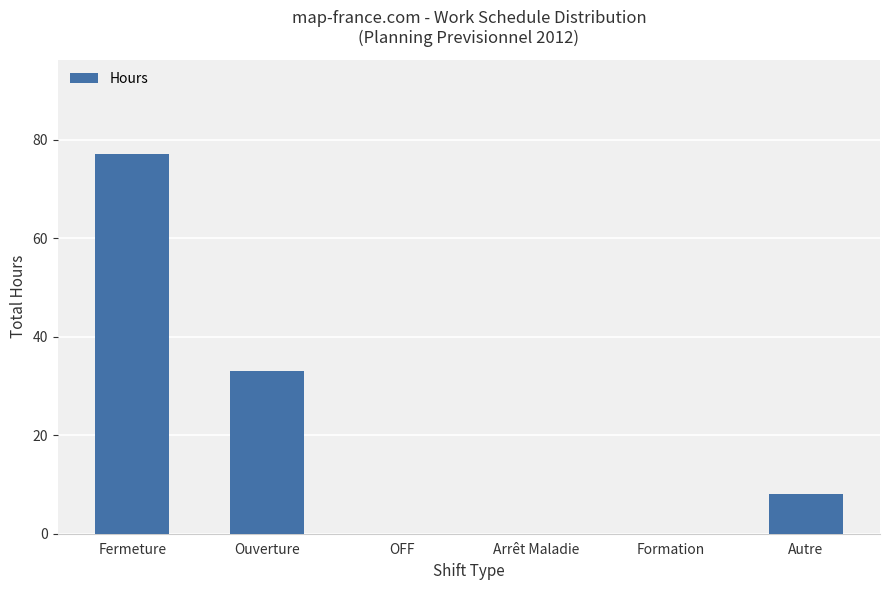

Reading right to left, extract all data points from this chart.

Autre=8	Formation=0	Arrêt Maladie=0	OFF=0	Ouverture=33	Fermeture=77